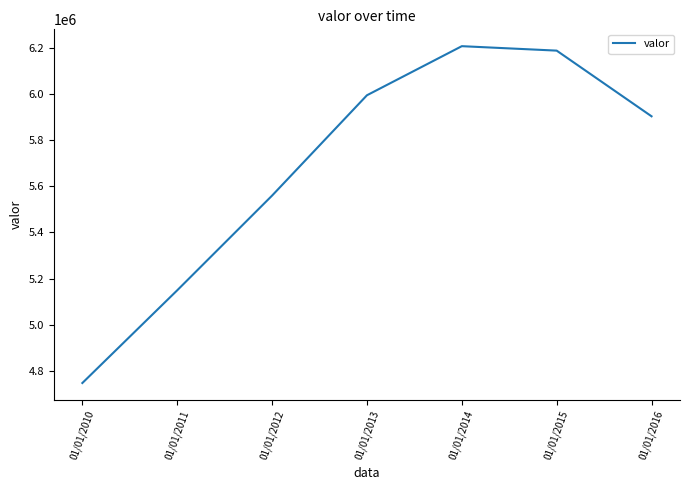

Is it true that the value at 01/01/2014 is 6206218?

True